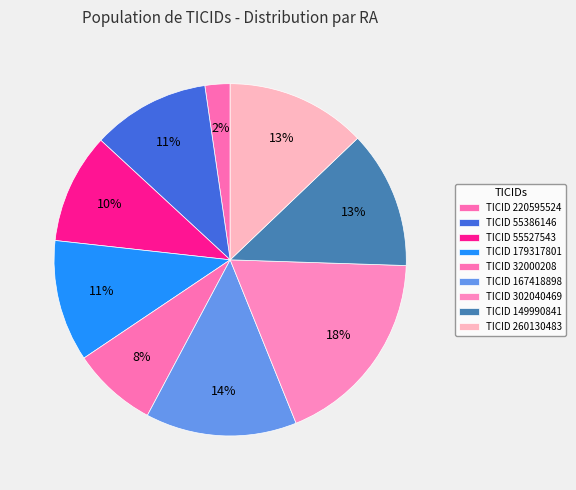

How many slices are in this pie chart?

9